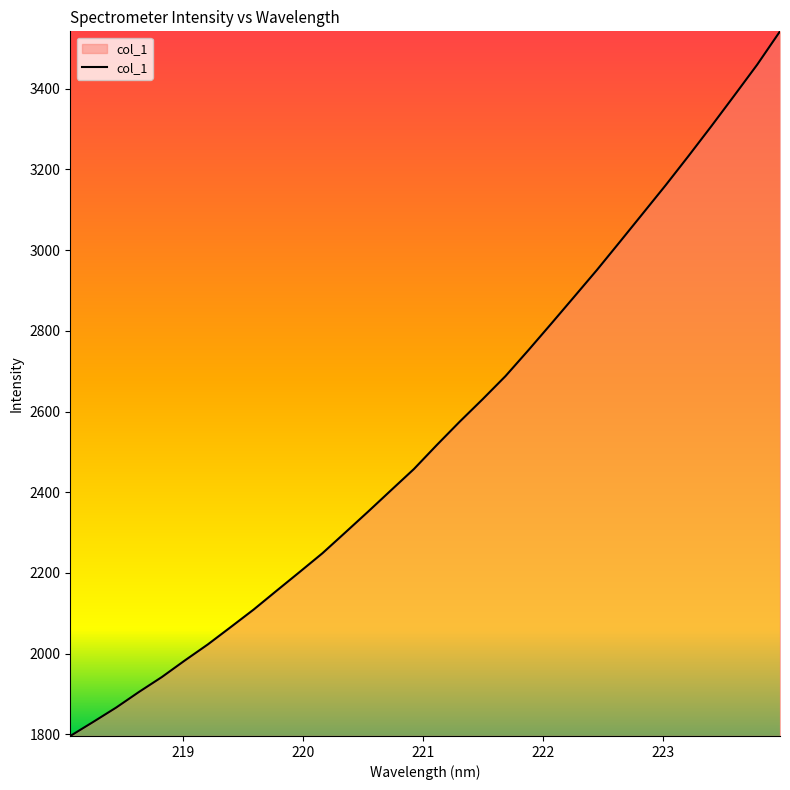

What is the difference between the maximum and minimum values?

1745.6